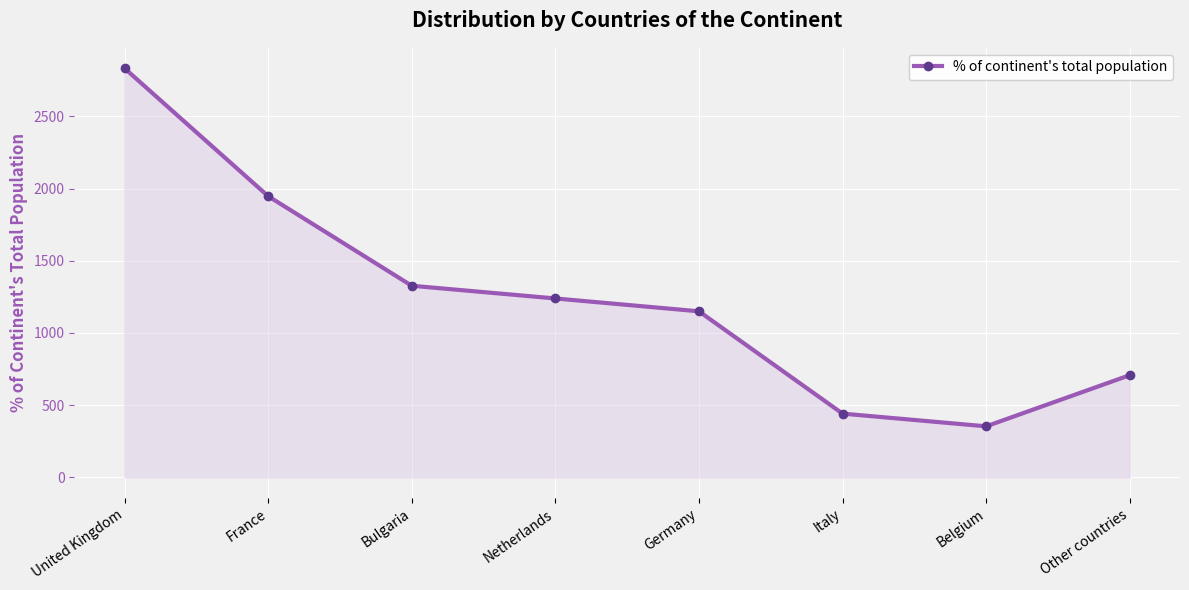

Approximately how many times larger is the value at Italy compared to France?

0.2